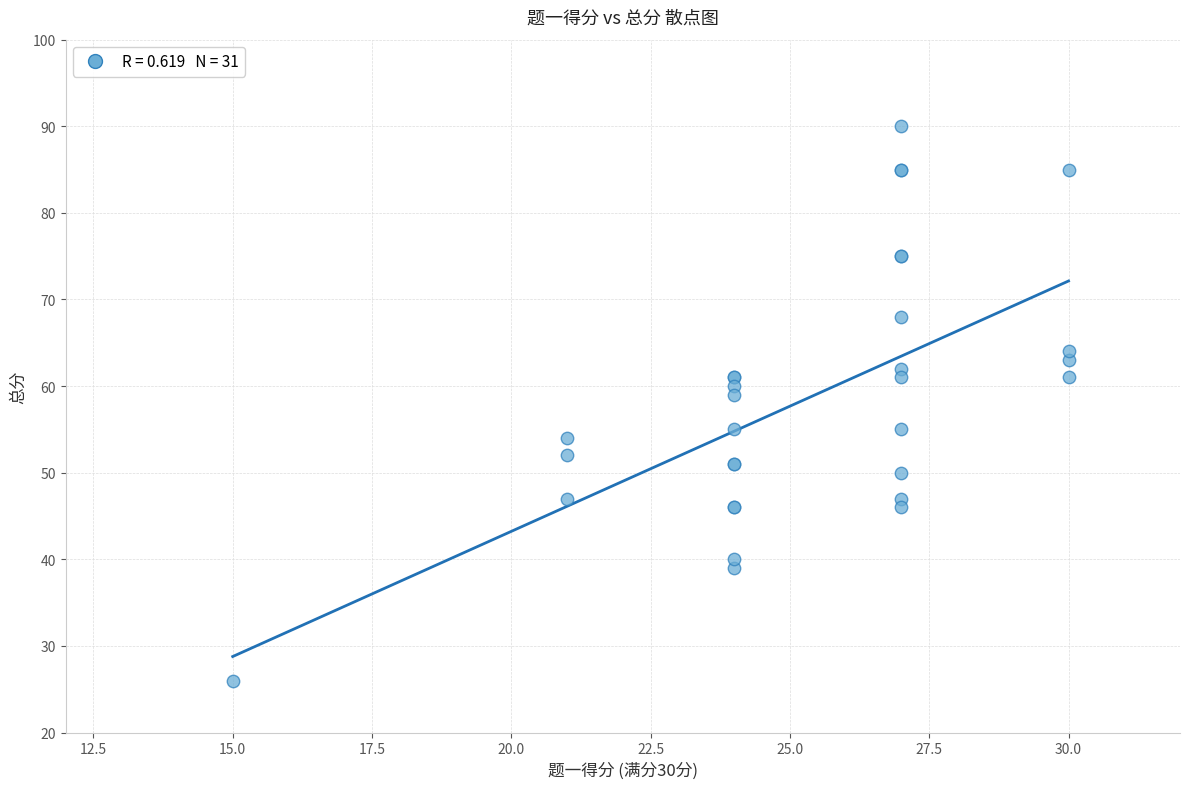

What Y value in the scatter plot is closest to 58?

59